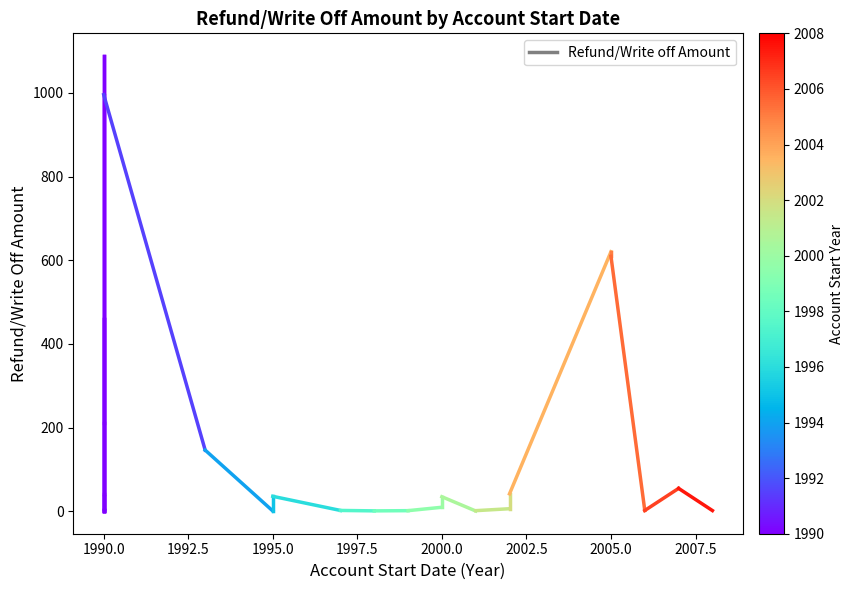

What is the value of the 2nd point from the left?

4.5